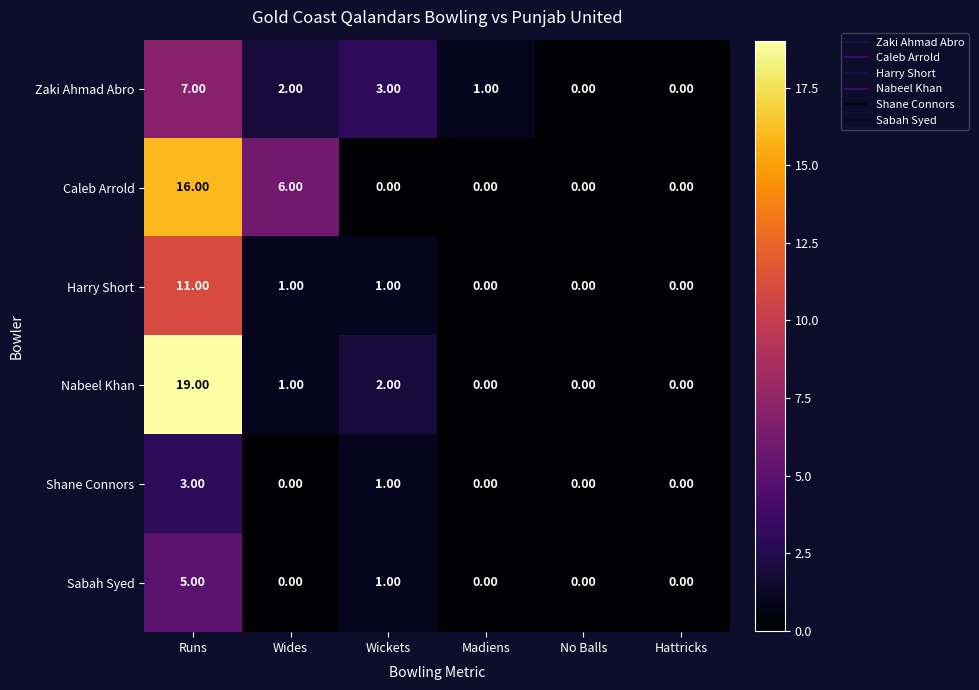

At how many categories does at least one series exceed 9?

1